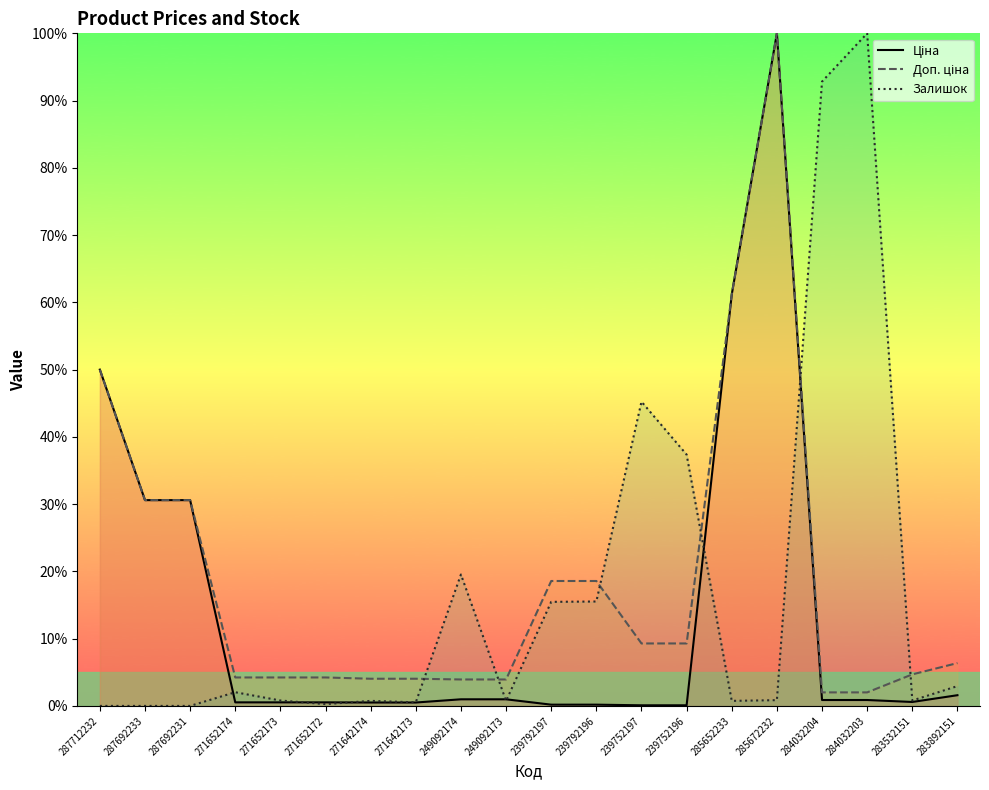

What is the highest value of the Залишок series?

100.0